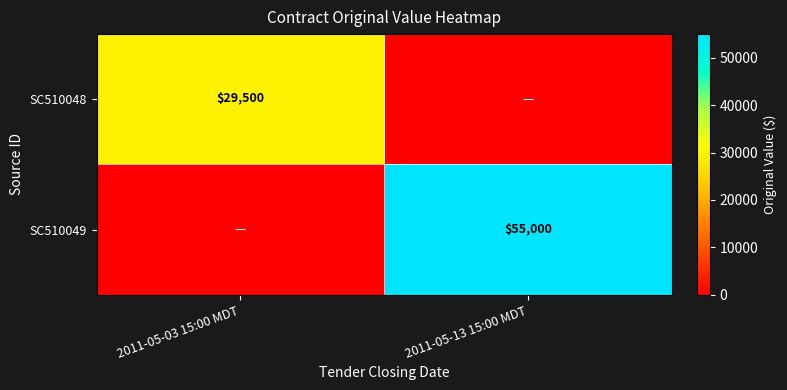

How many series are shown in this chart?

2